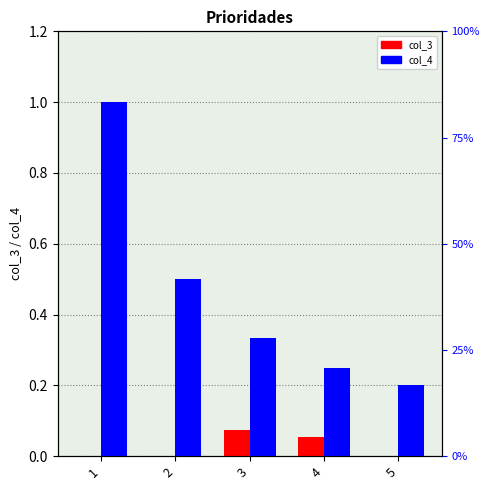

Is the value of col_4 at 4 greater than the value of col_3 at 1?

Yes